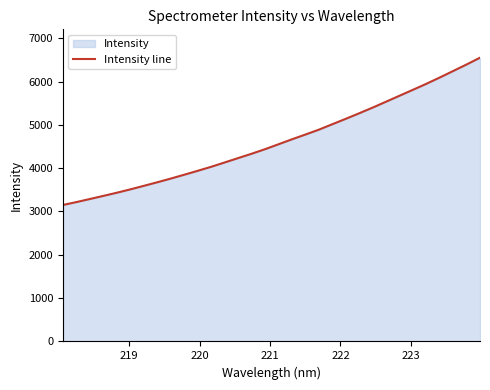

What is the difference between the maximum and minimum values?

3399.8